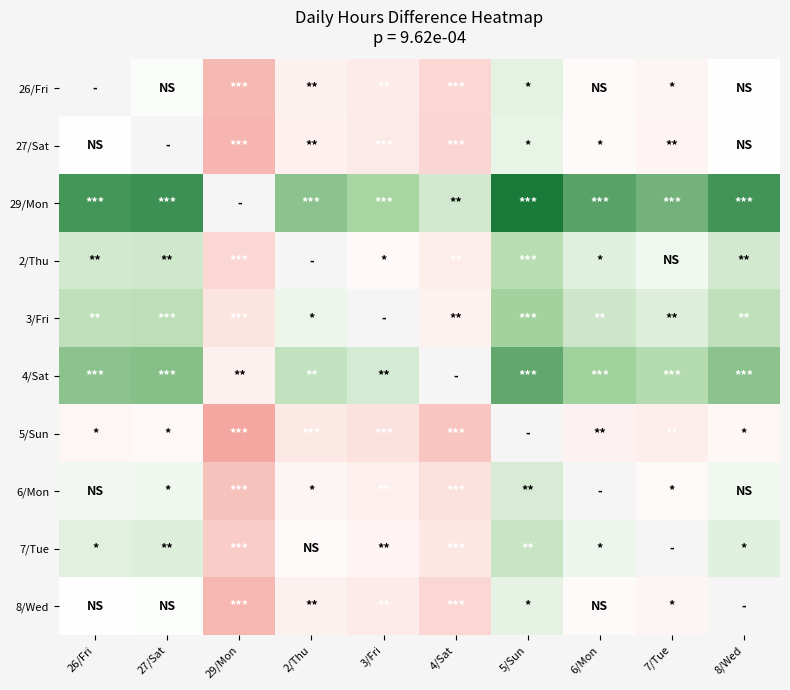

At which category does the chart reach its peak across all series?

5/Sun